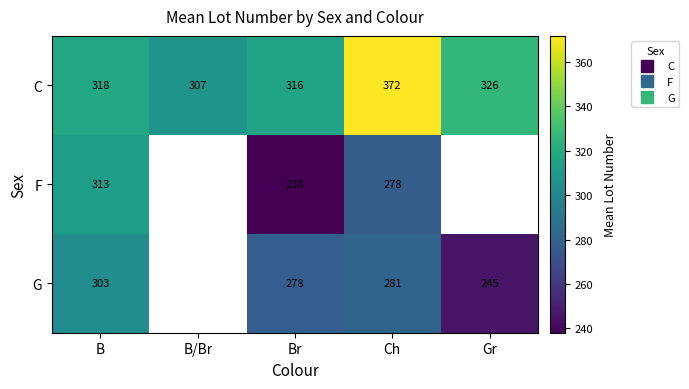

Between B and Br, which series saw the biggest shift?

F